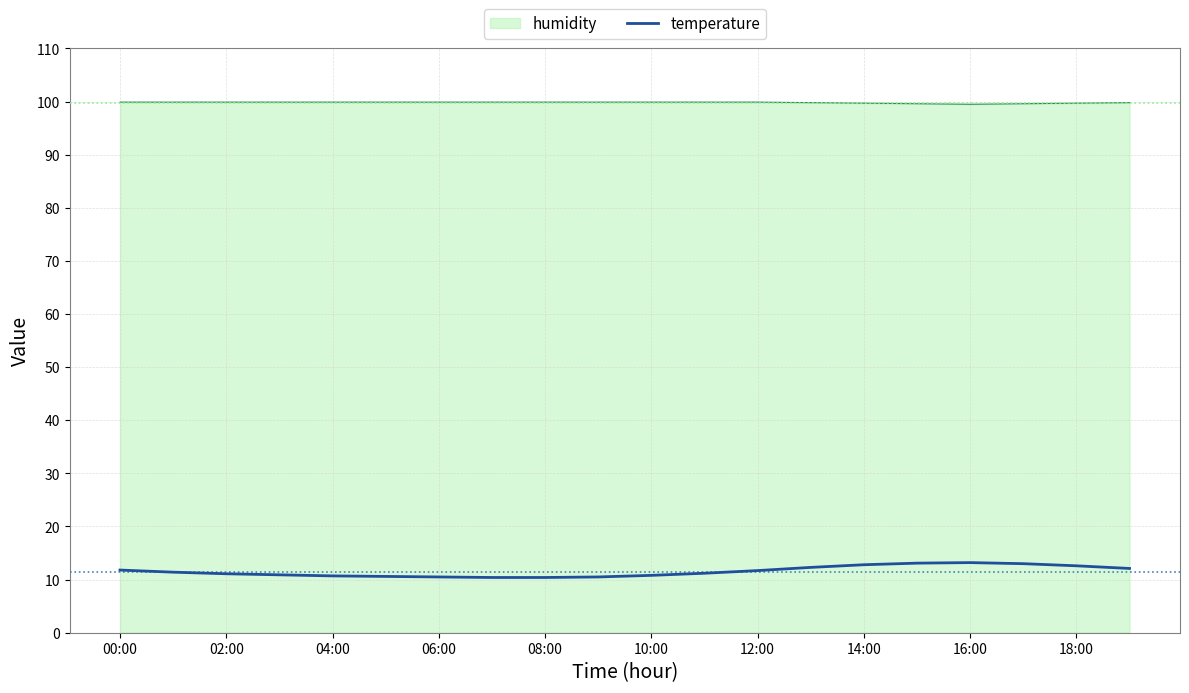

List the series in order of their peak value, lowest first.

temperature, humidity